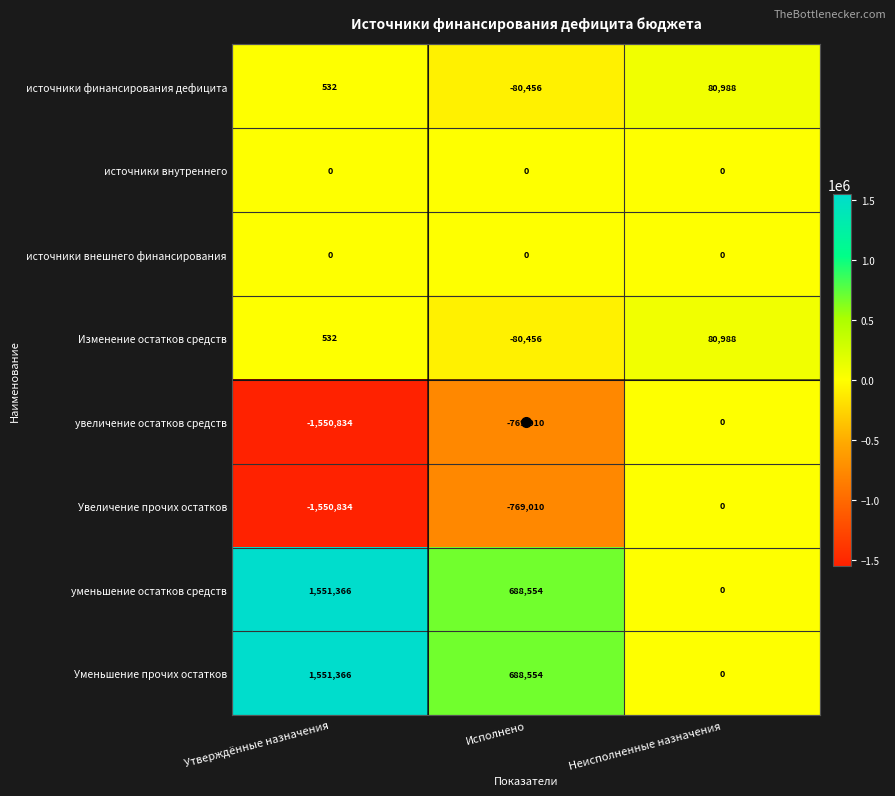

What is the total value across all series at Утверждённые назначения?

2128